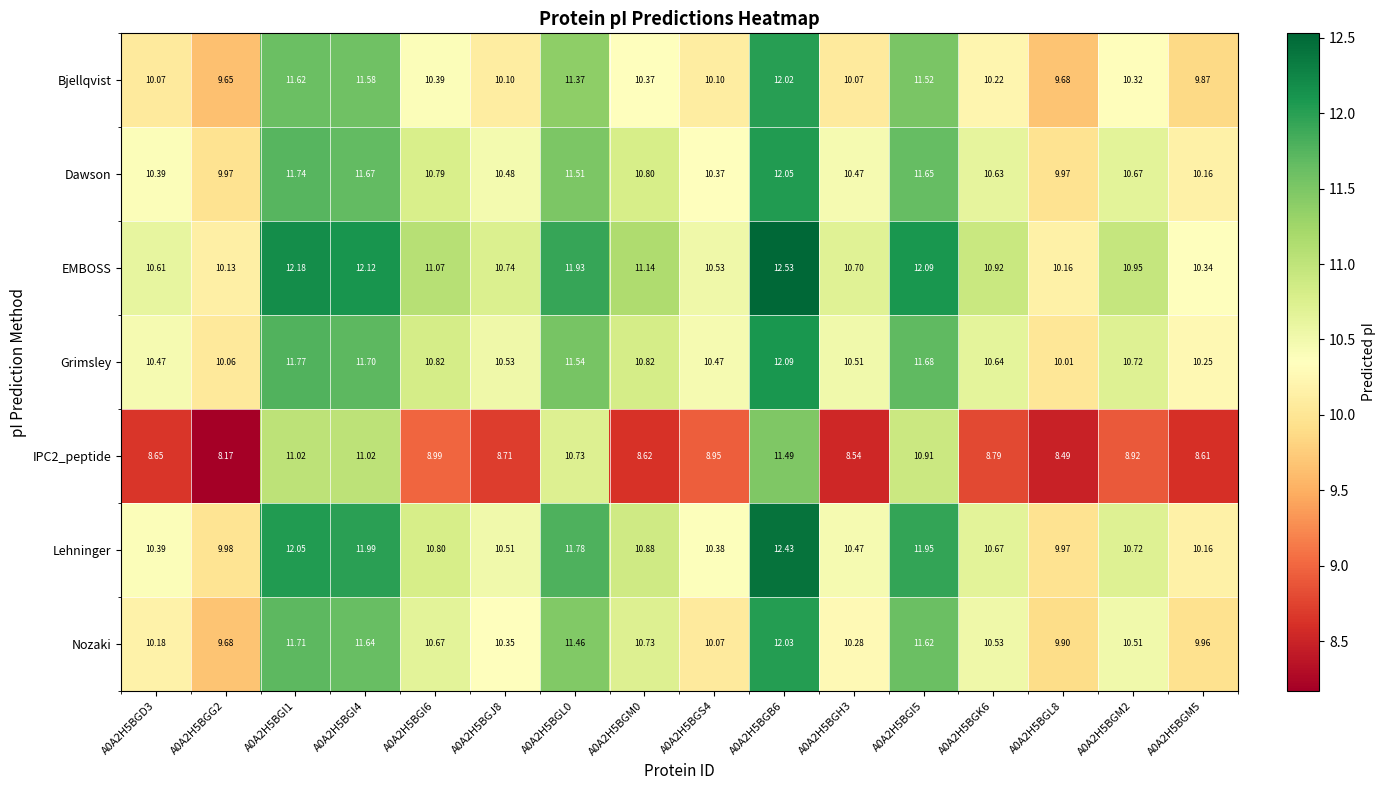

Is the value of Dawson at A0A2H5BGK6 greater than the value of EMBOSS at A0A2H5BGM5?

Yes